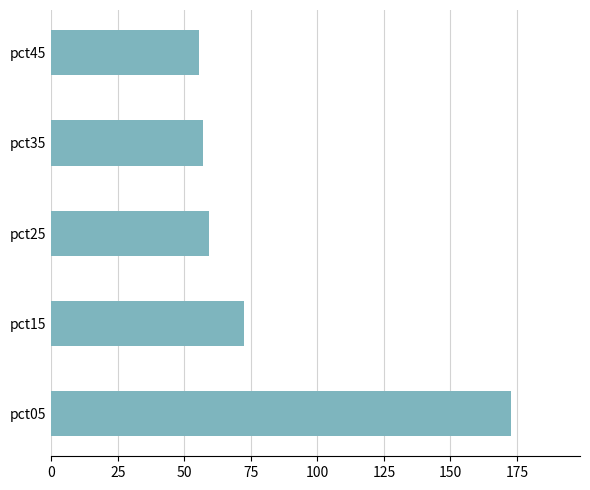

Reading top to bottom, list all the values displayed in this chart.

pct45=55.3	pct35=57.0	pct25=59.3	pct15=72.3	pct05=172.8